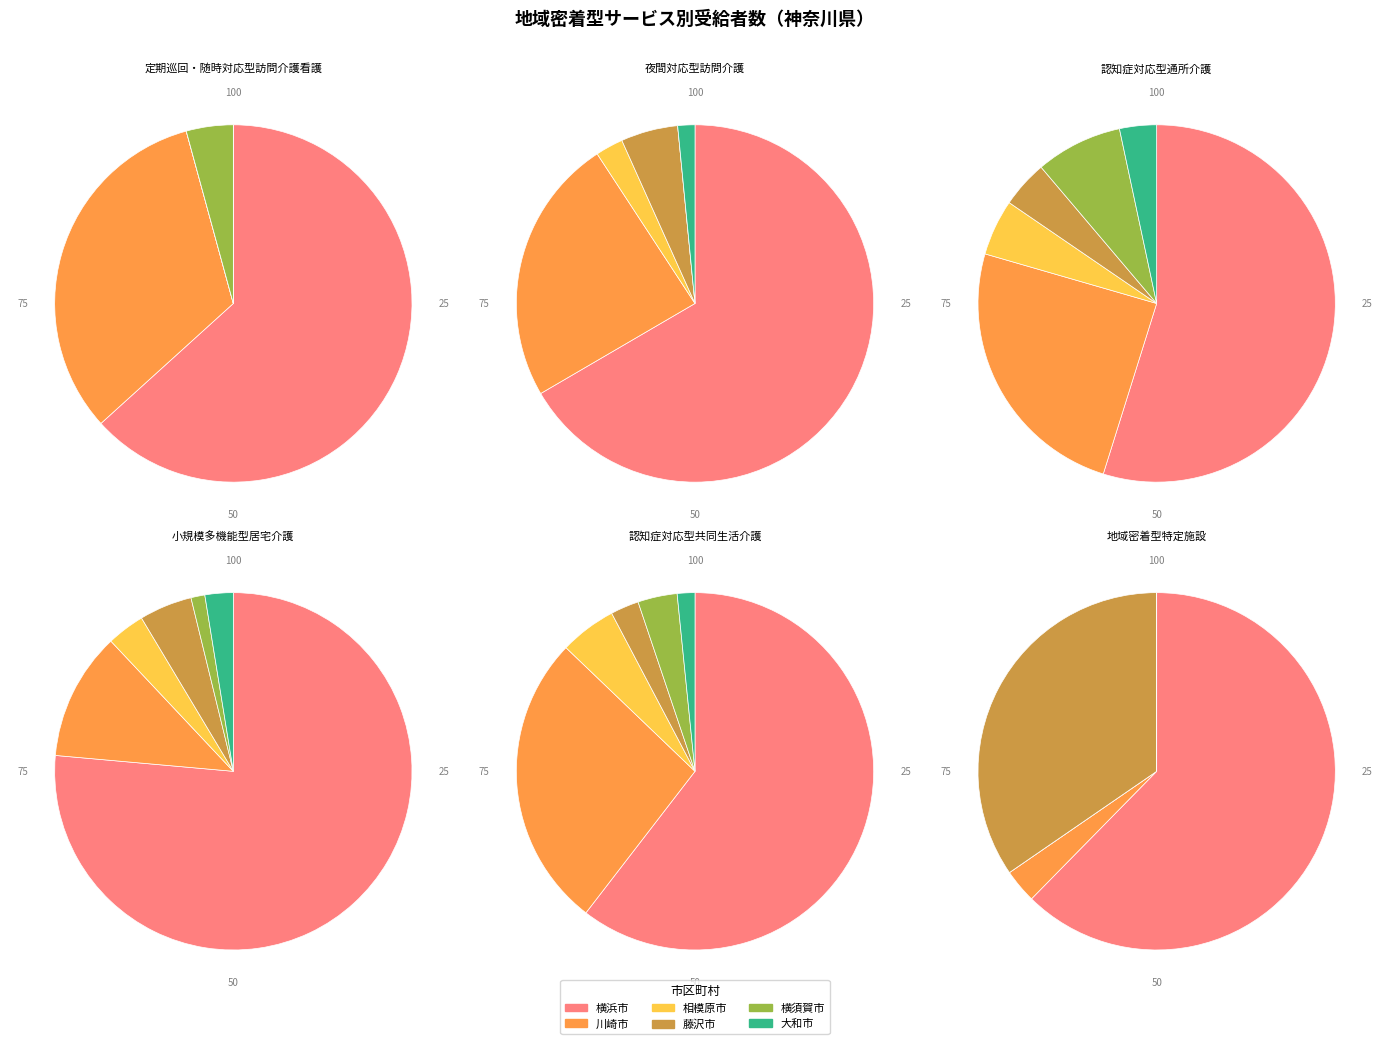

What percentage is NOT represented by 綾瀬市?

100.0%